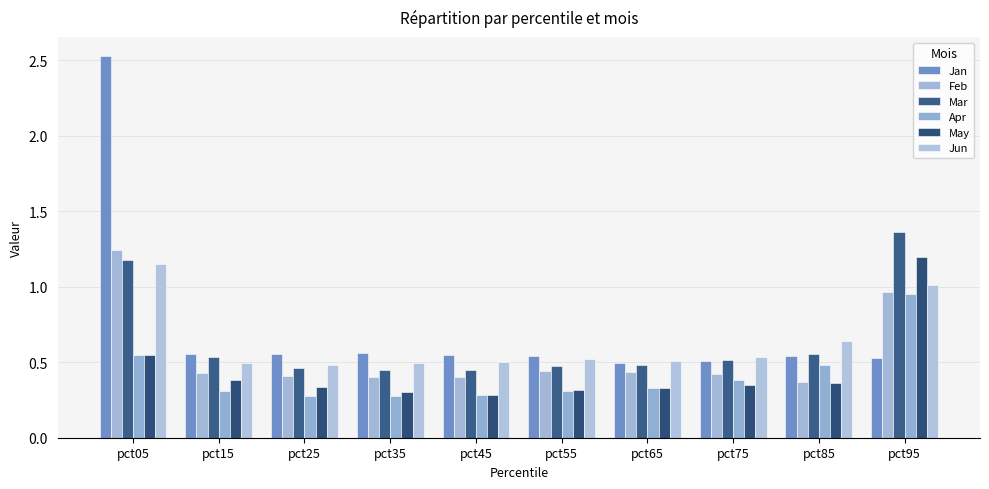

What is the difference between the maximum and second lowest values in the Apr series?

0.7